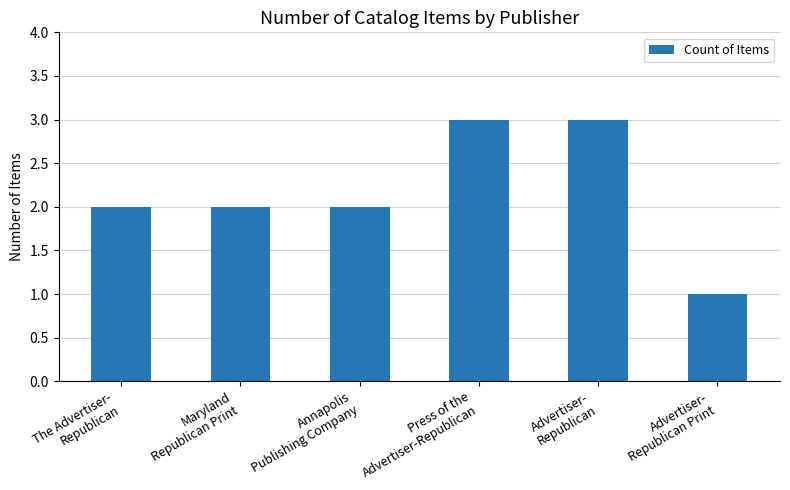

What is the sum of all values?

13